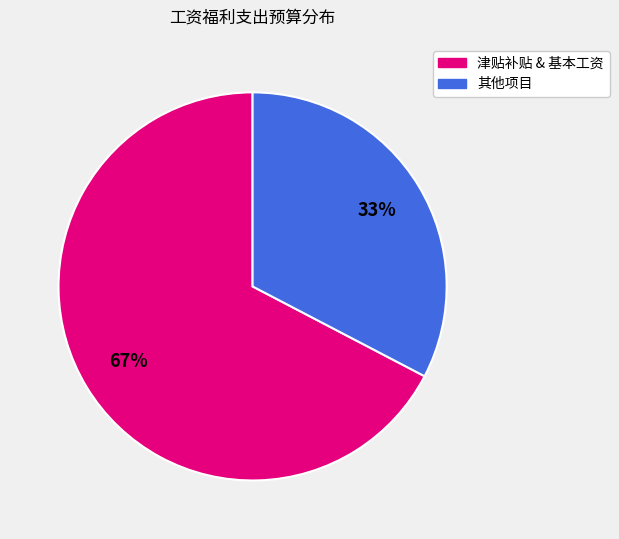

To the nearest percent, what is the average slice percentage?

50%